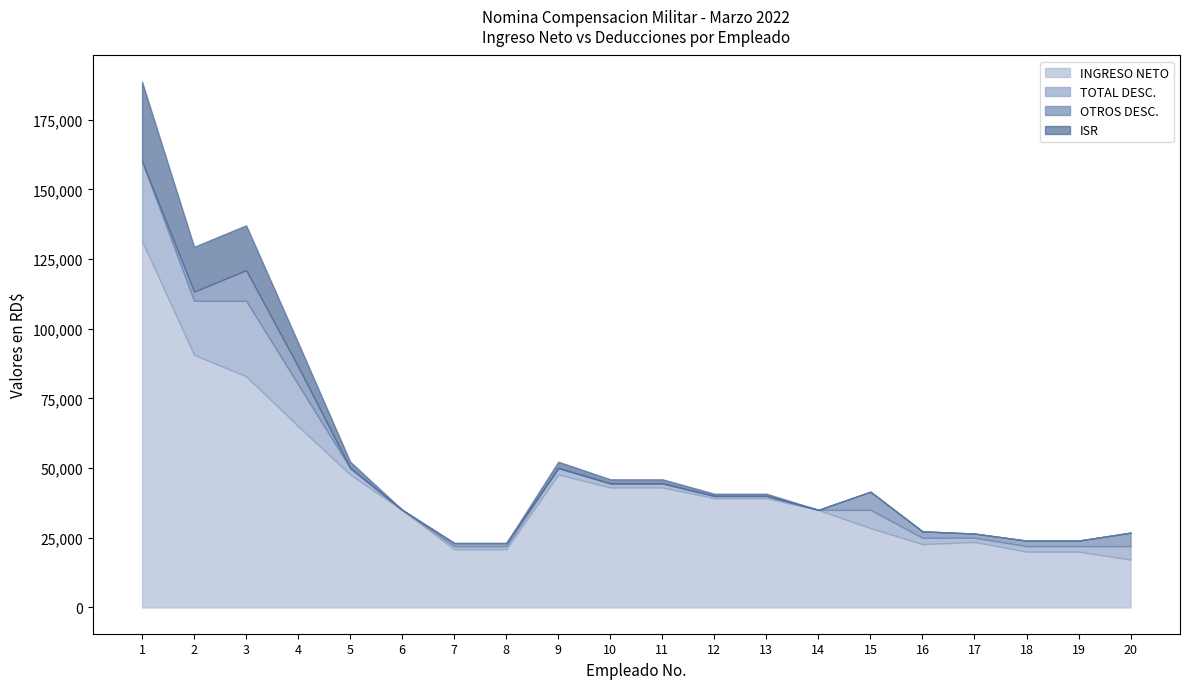

How many series are shown in this chart?

4